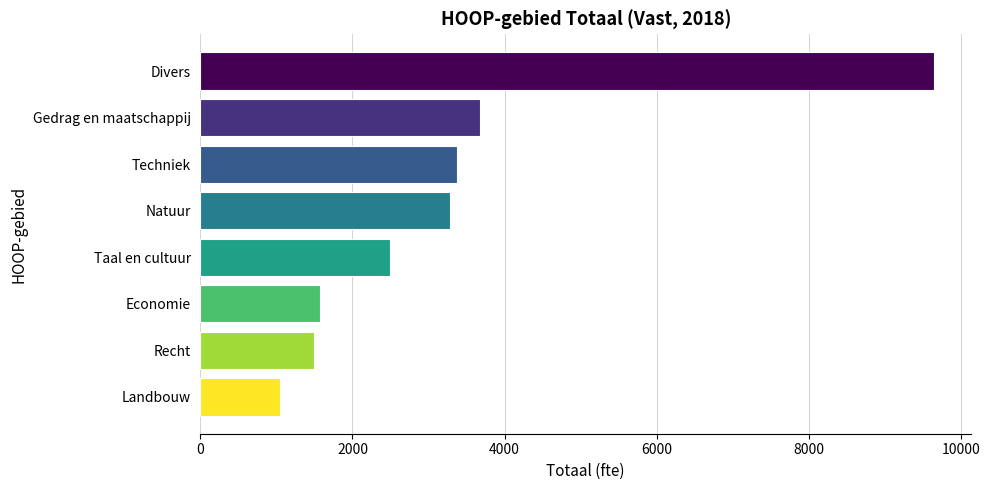

What is the sum of the values at Gedrag en maatschappij and Techniek?

7050.4